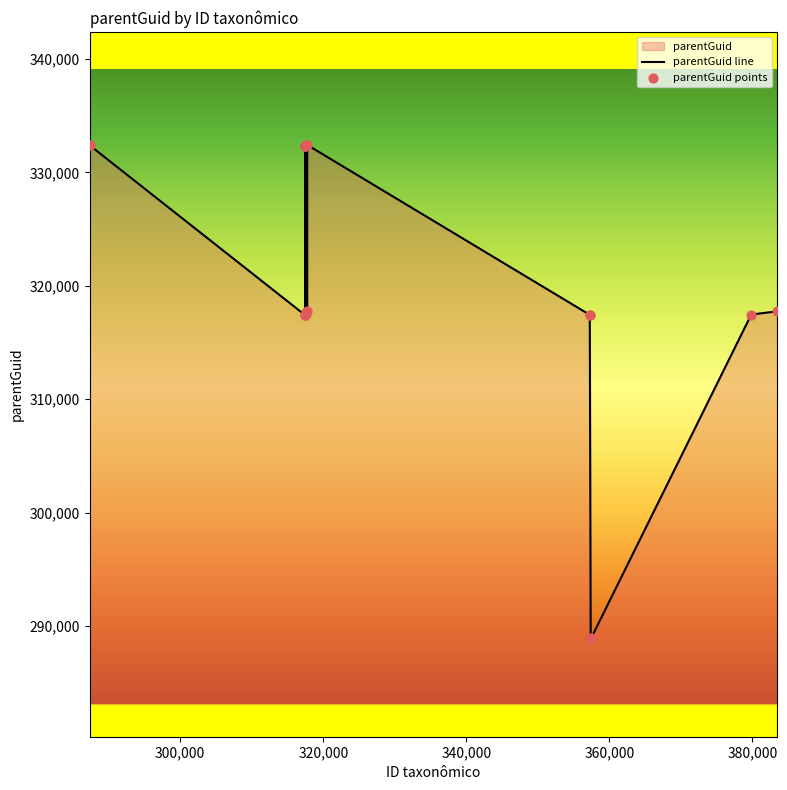

Which series has the largest total across all categories?

parentGuid line